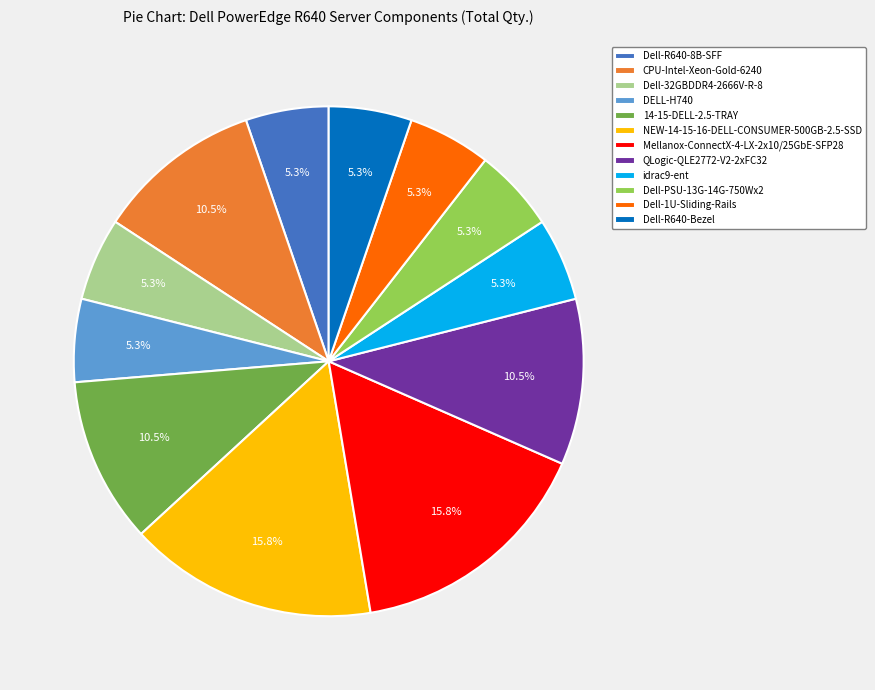

Is there any slice that represents more than half of the pie?

No